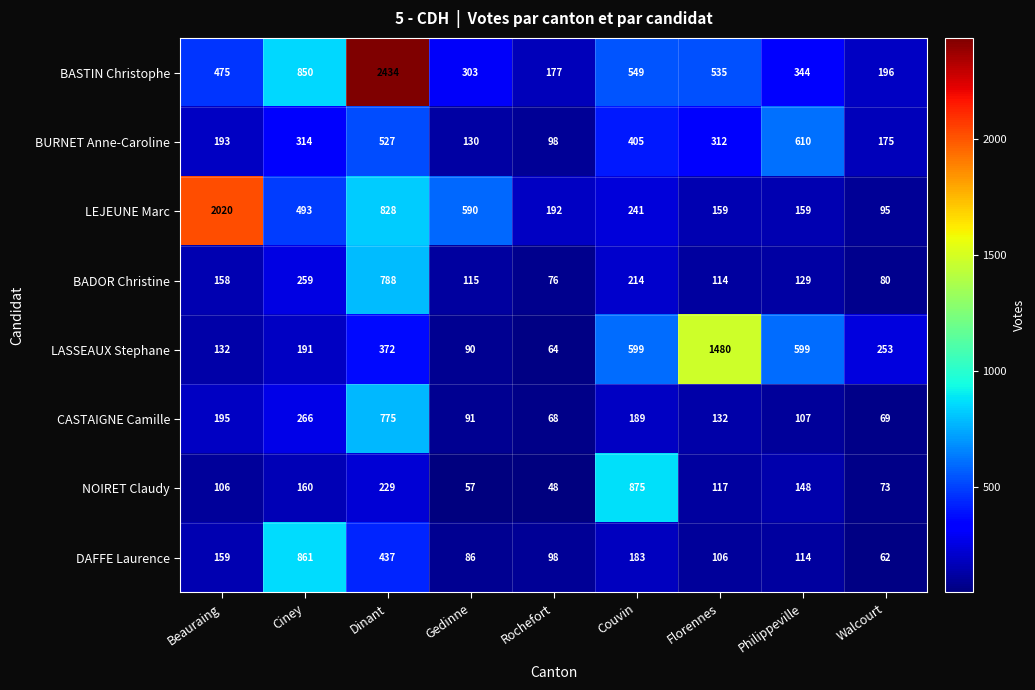

What is the difference between the maximum and minimum values in the LEJEUNE Marc series?

1925